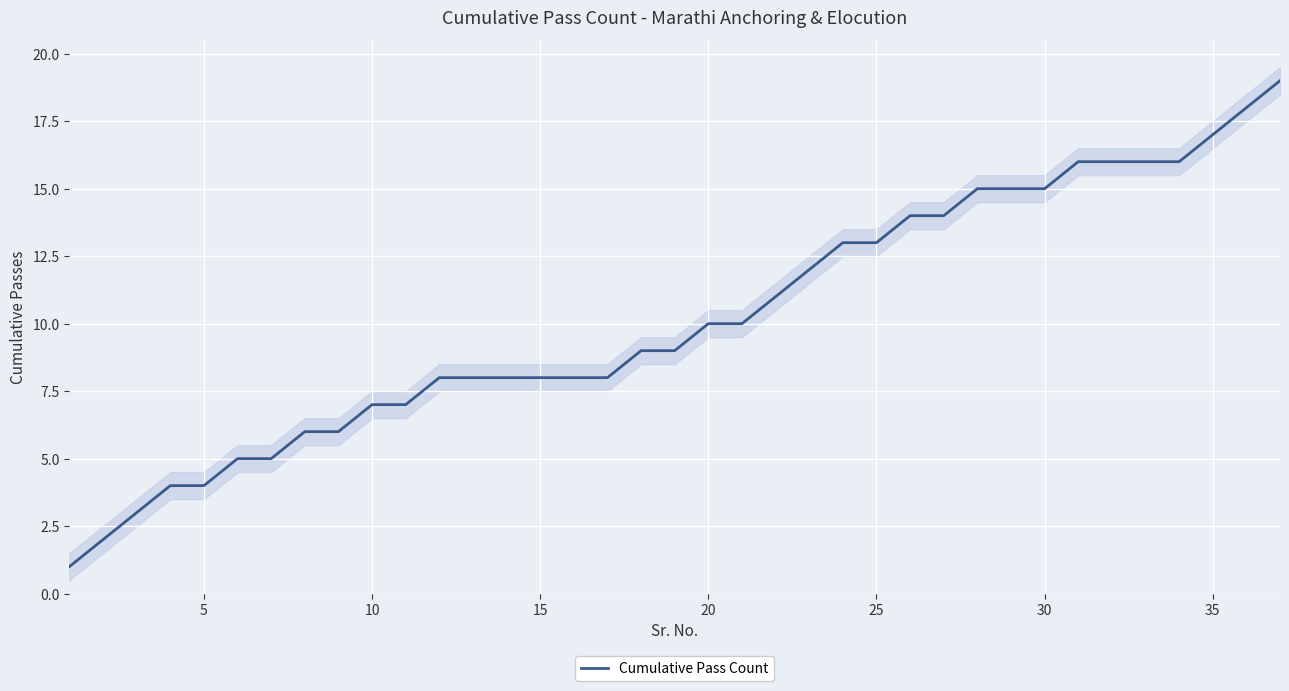

What is the greatest value displayed?

19